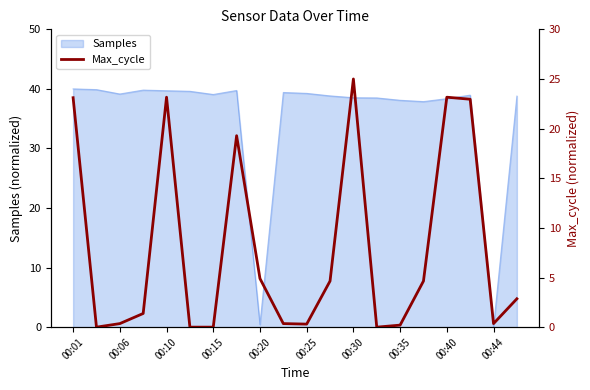

The Samples series shows 8.7 at 00:10. True or false?

False